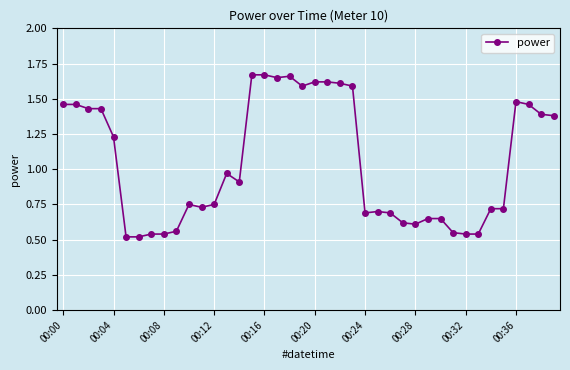

What is the sum of all values?

41.9